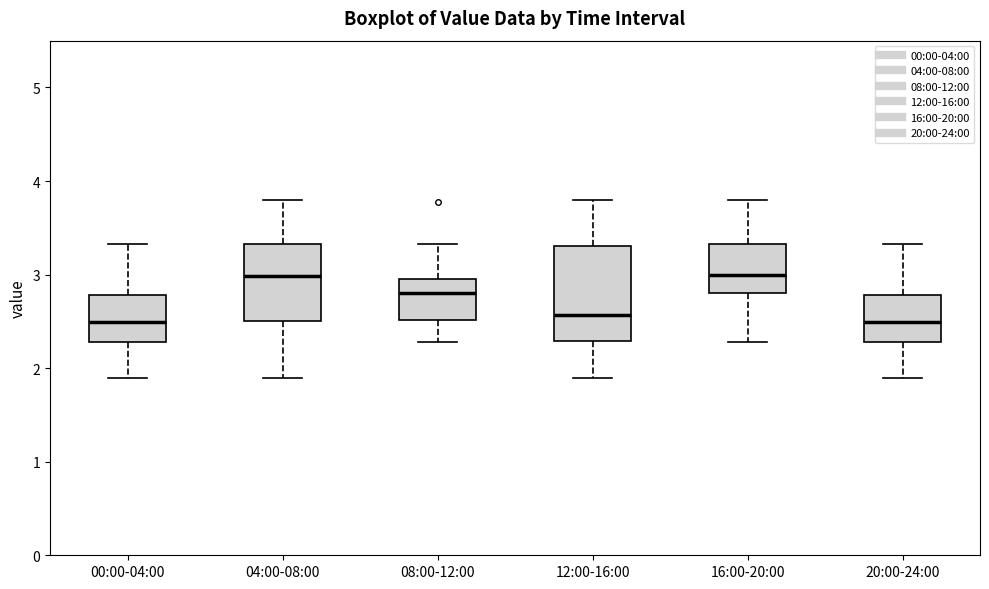

Comparing the boxes themselves (not the whiskers), which one is the tallest?

12:00-16:00